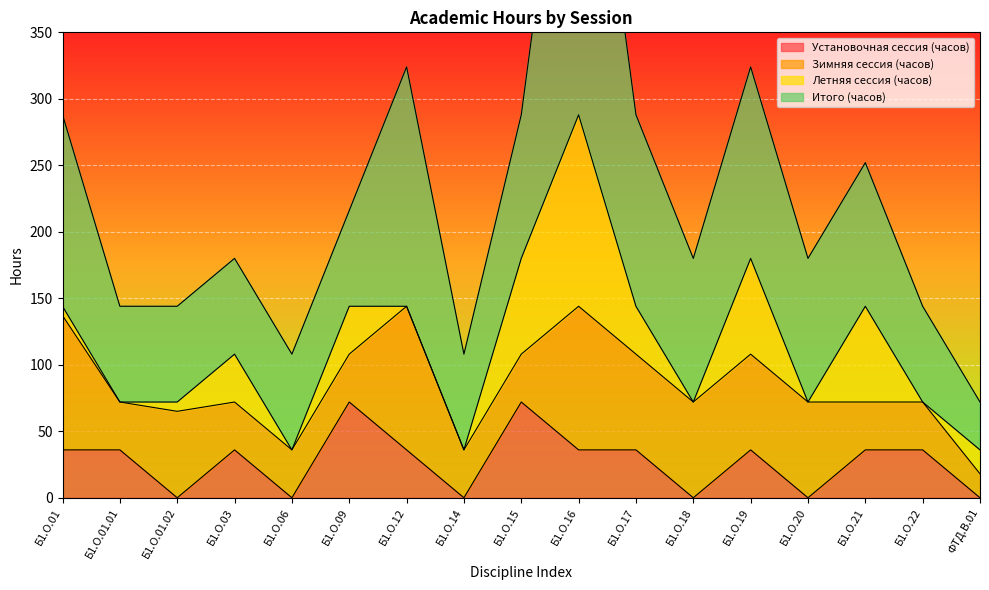

True or false: Установочная сессия (часов) and Итого (часов) intersect in this chart.

False